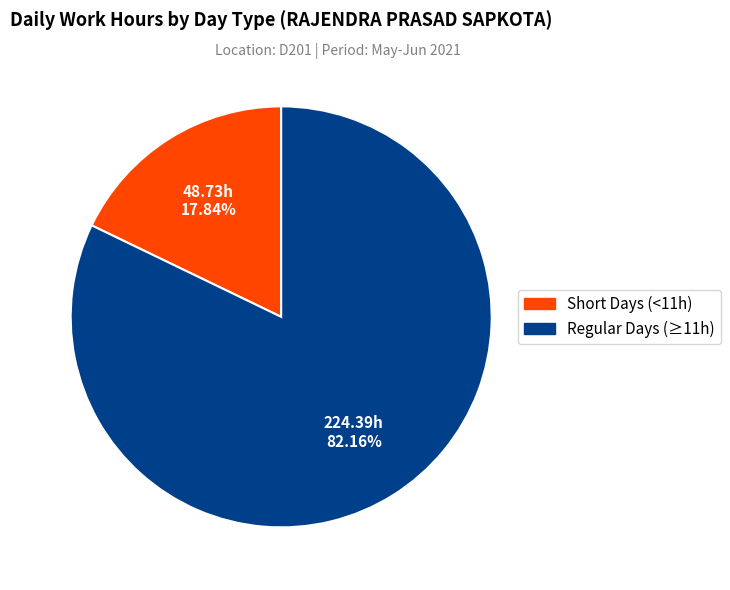

Is there a majority slice in this chart?

Yes